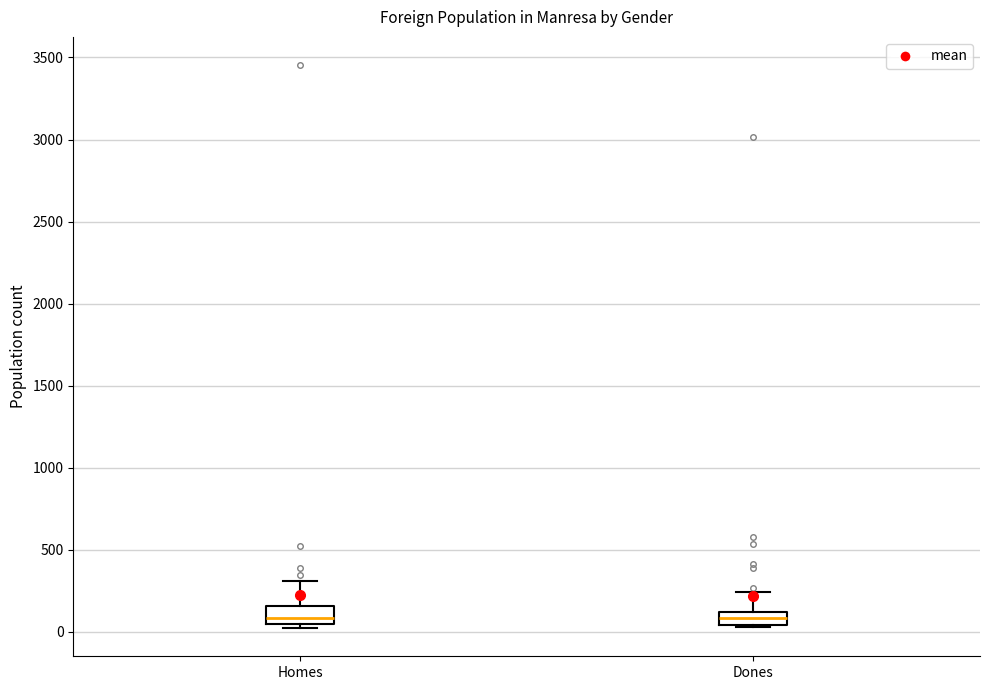

Reading left to right, read every box against the y-axis: the position of its median line, the range the box covers, and the ends of its whiskers. The values are not printed on the chart, so give them approximately, as read against the axis.

Homes: median 100, box 50 to 150, whiskers 0 to 300
Dones: median 100 (inside the box), box 50 to 100, whiskers 50 (just below the box's lower edge) to 250